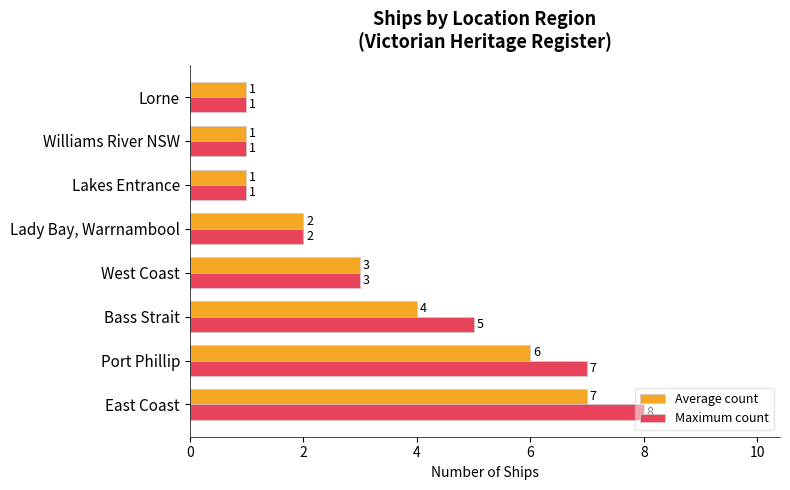

What is the average value of the Average count series?

3